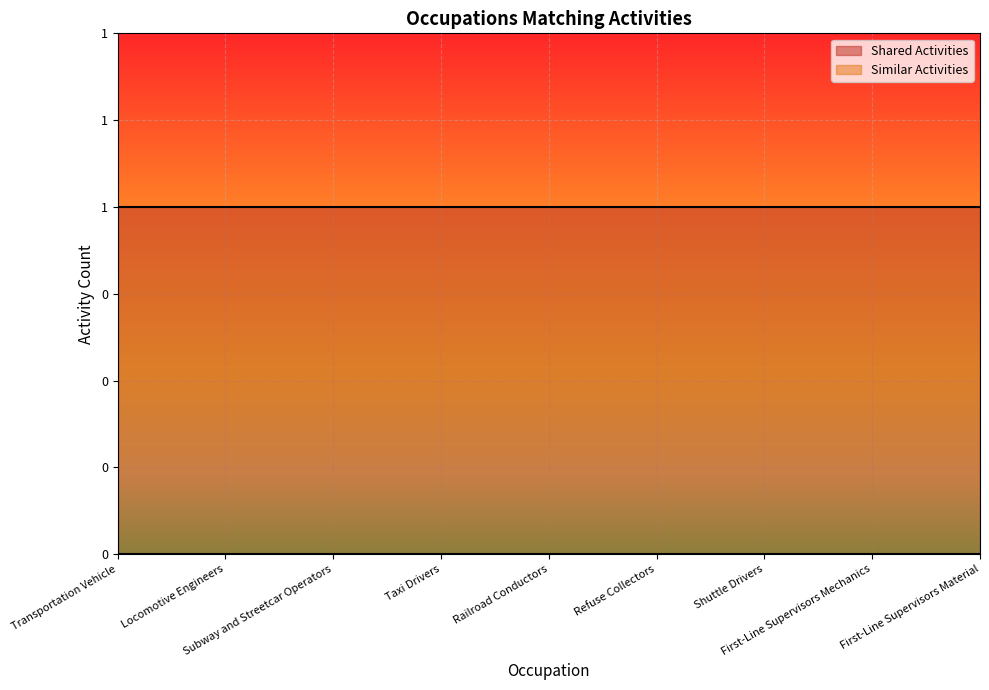

At which category is the sum across all series the highest?

Transportation Vehicle